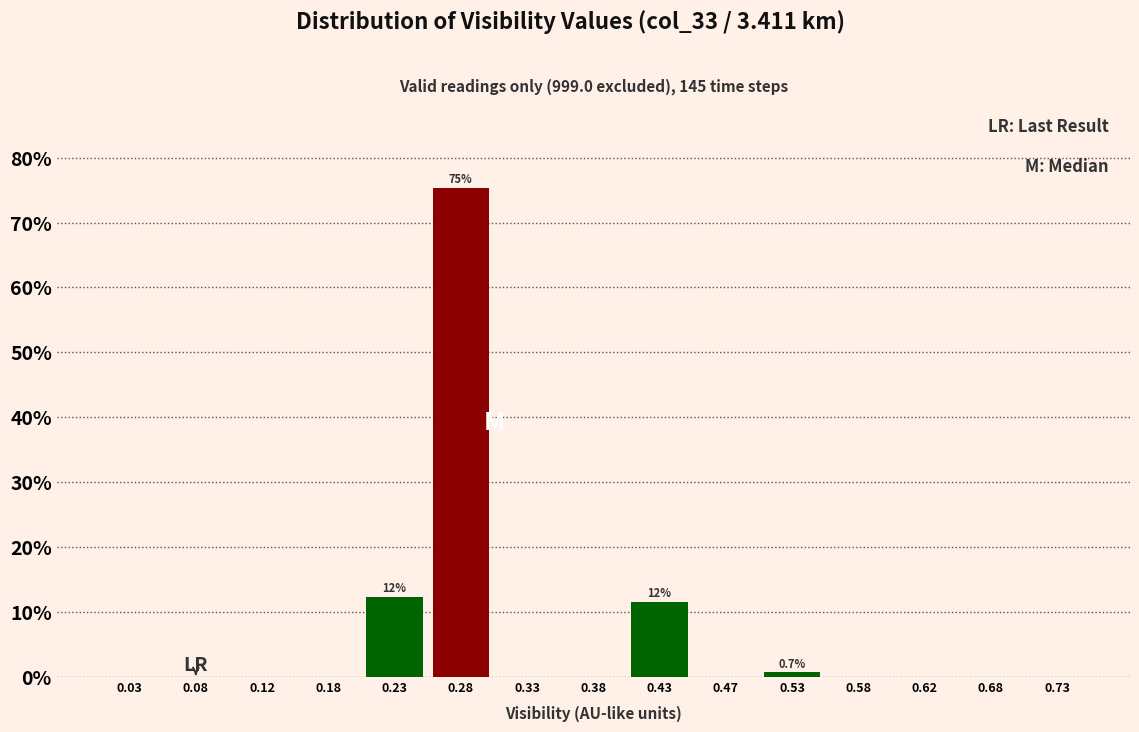

Which range on the x-axis has the tallest bar?

0.25 to 0.30